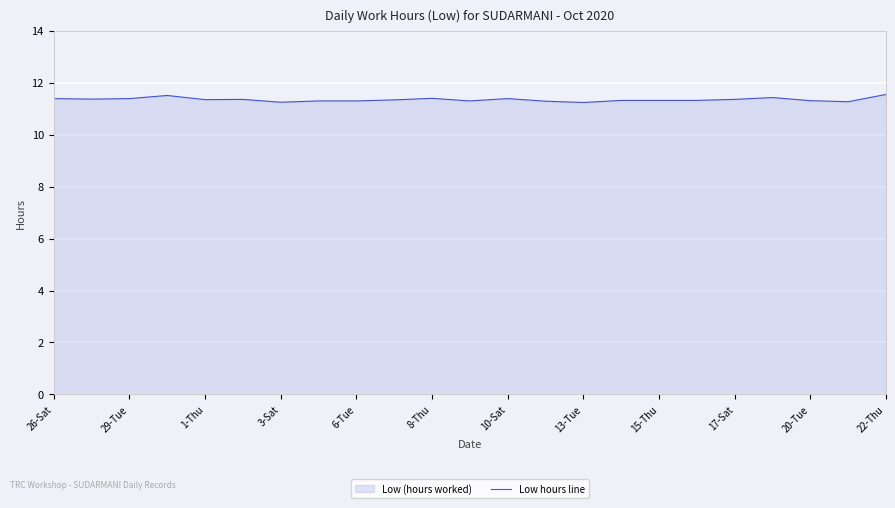

Approximately how many times larger is the value at 26-Sat compared to 22-Thu?

1.0